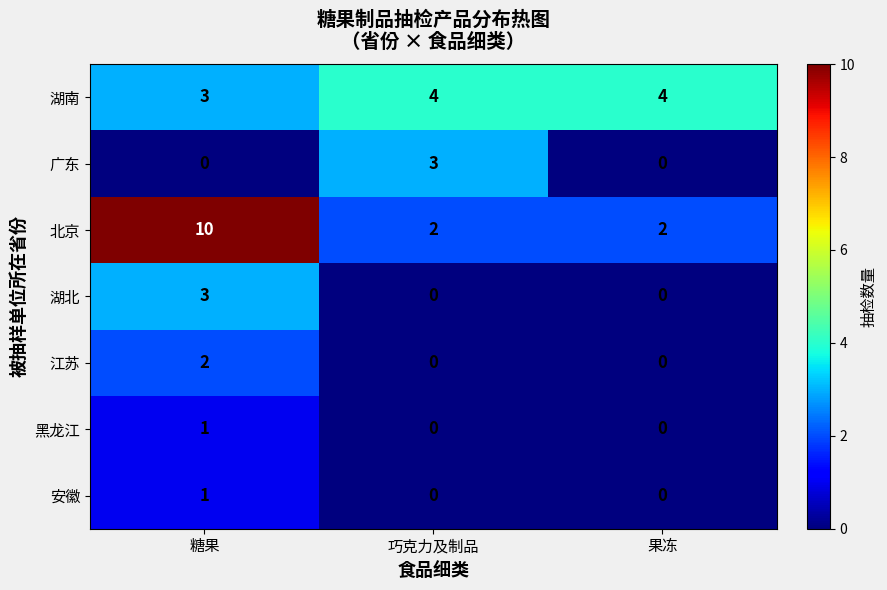

How many series are shown in this chart?

7